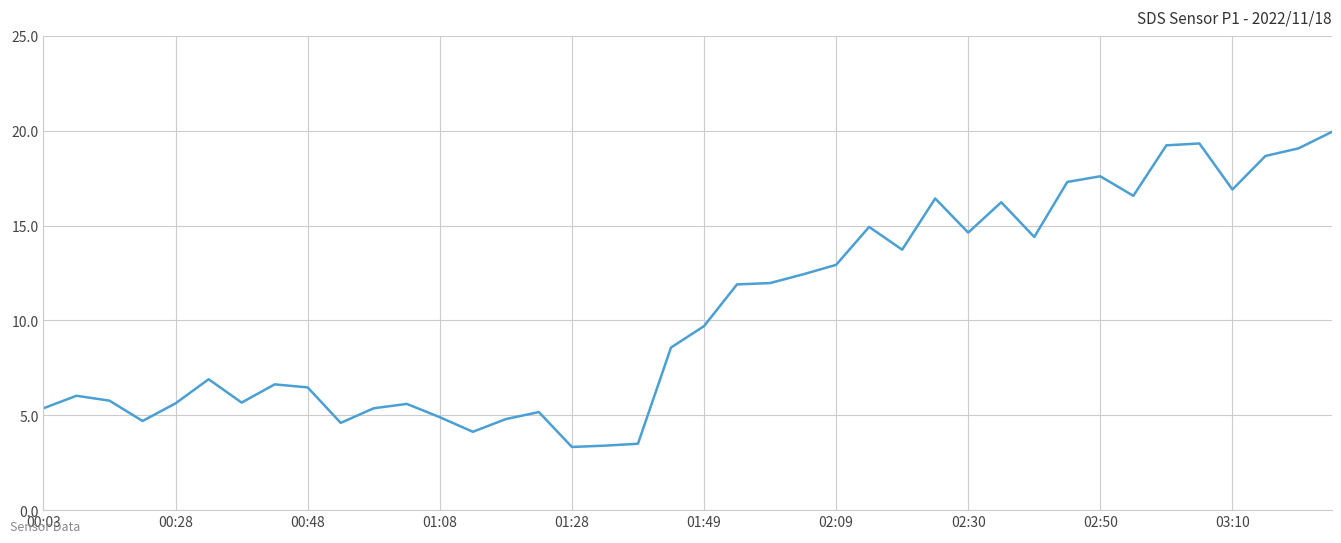

What is the greatest value displayed?

19.9